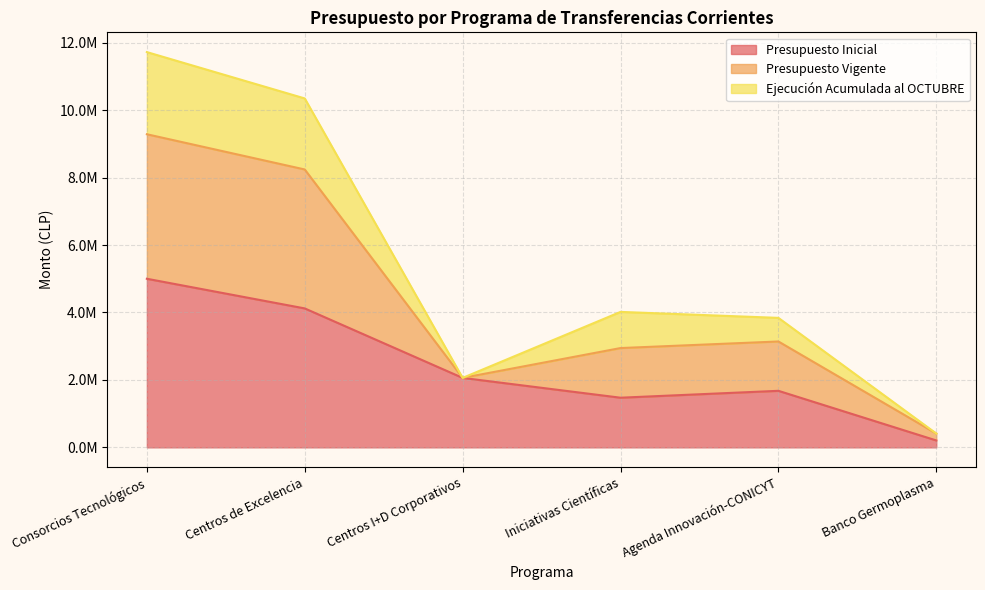

How many data points in Presupuesto Inicial are above 2060000?

2